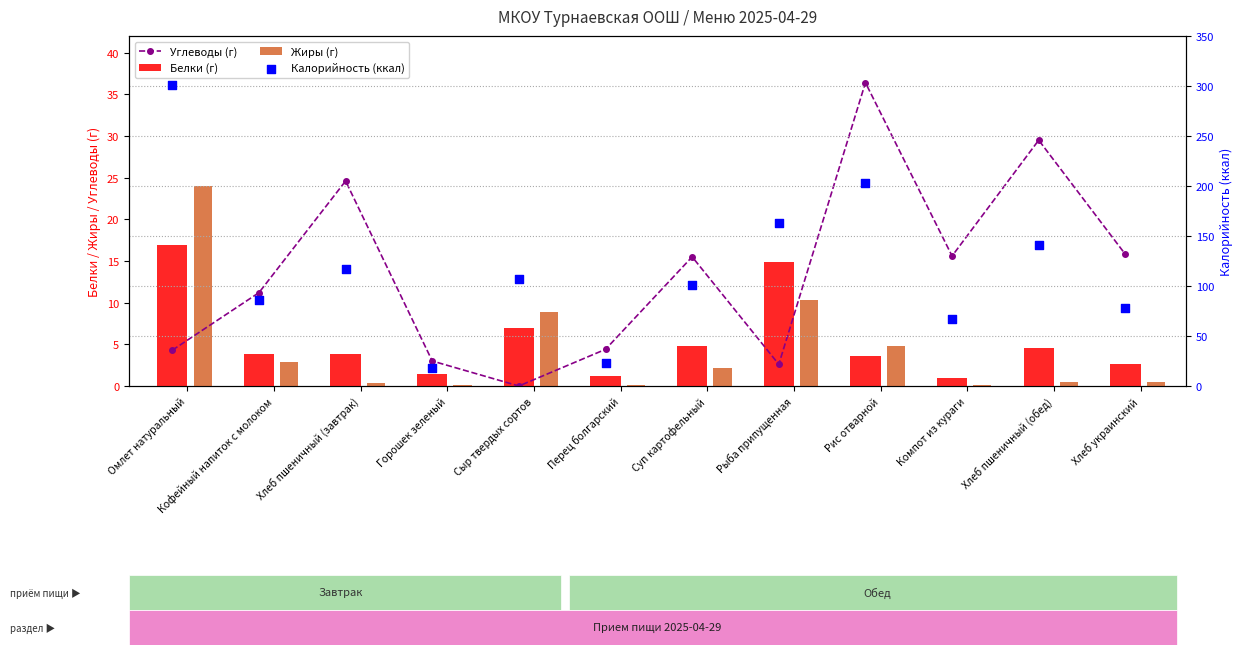

What is the total value across all series at Суп картофельный?

123.4